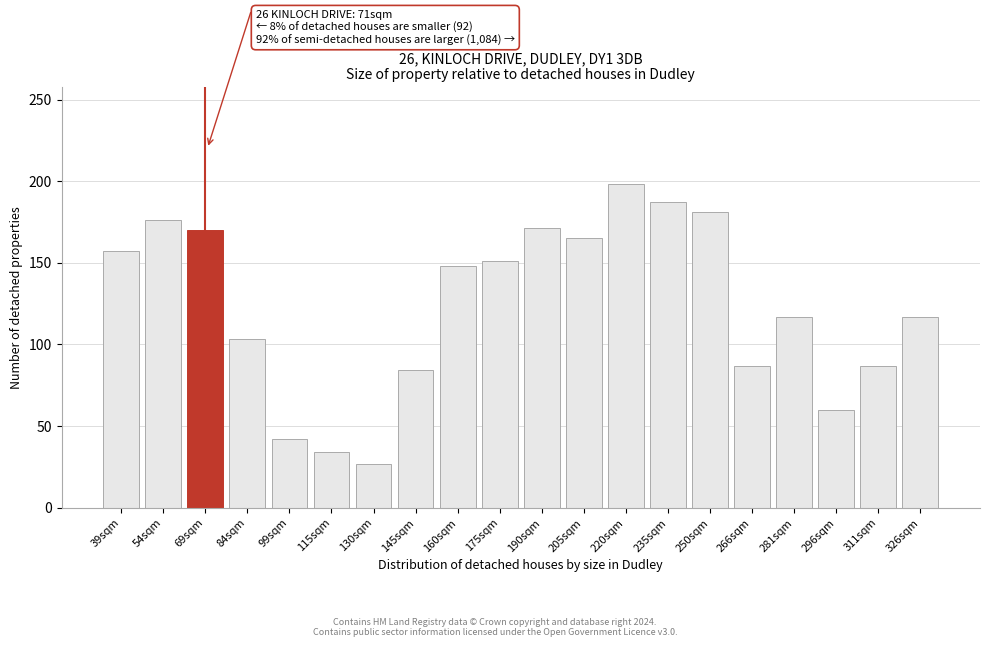

What value does the data have at 69sqm?

170